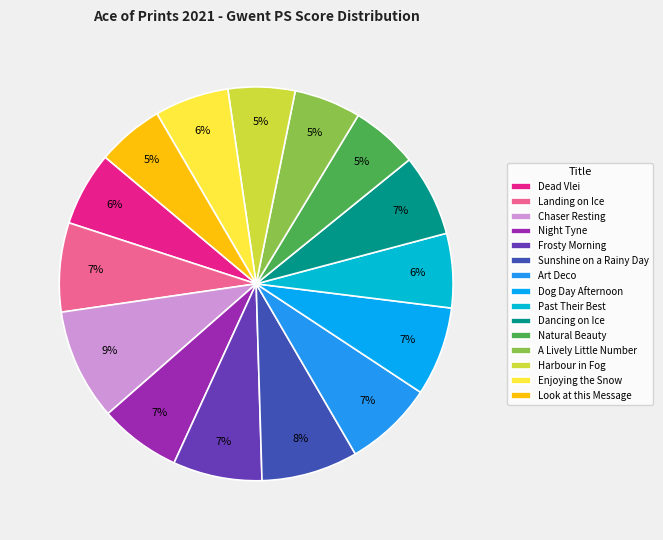

What is the largest slice in the pie chart?

Chaser Resting